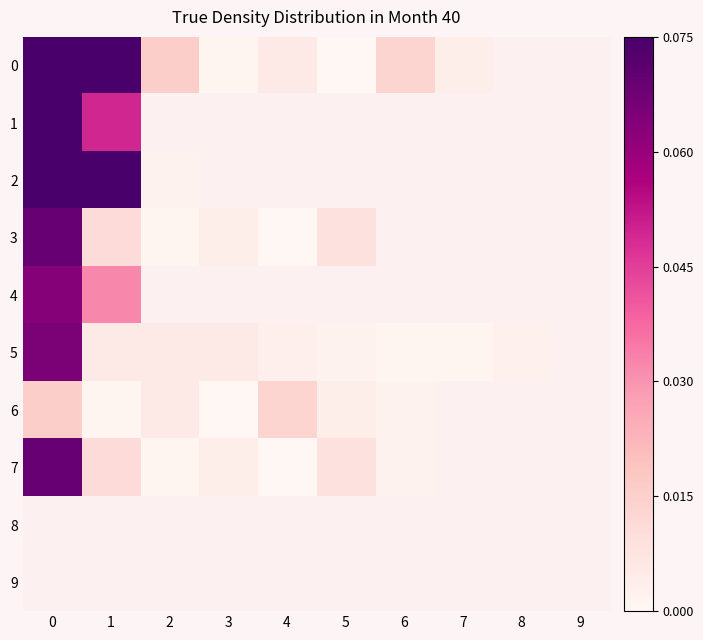

At 8, list the series in order from largest to smallest.

row_0, row_1, row_2, row_3, row_4, row_5, row_6, row_7, row_8, row_9